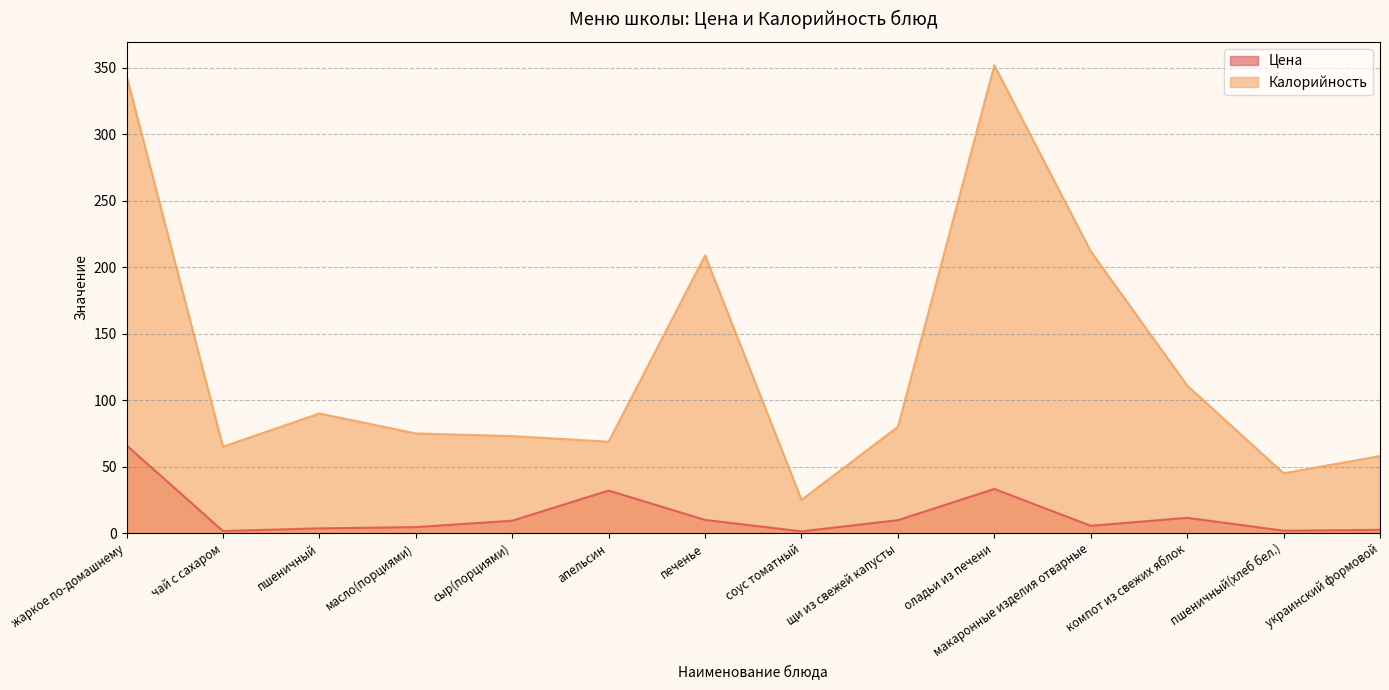

At which label is Калорийность closest to 188?

печенье